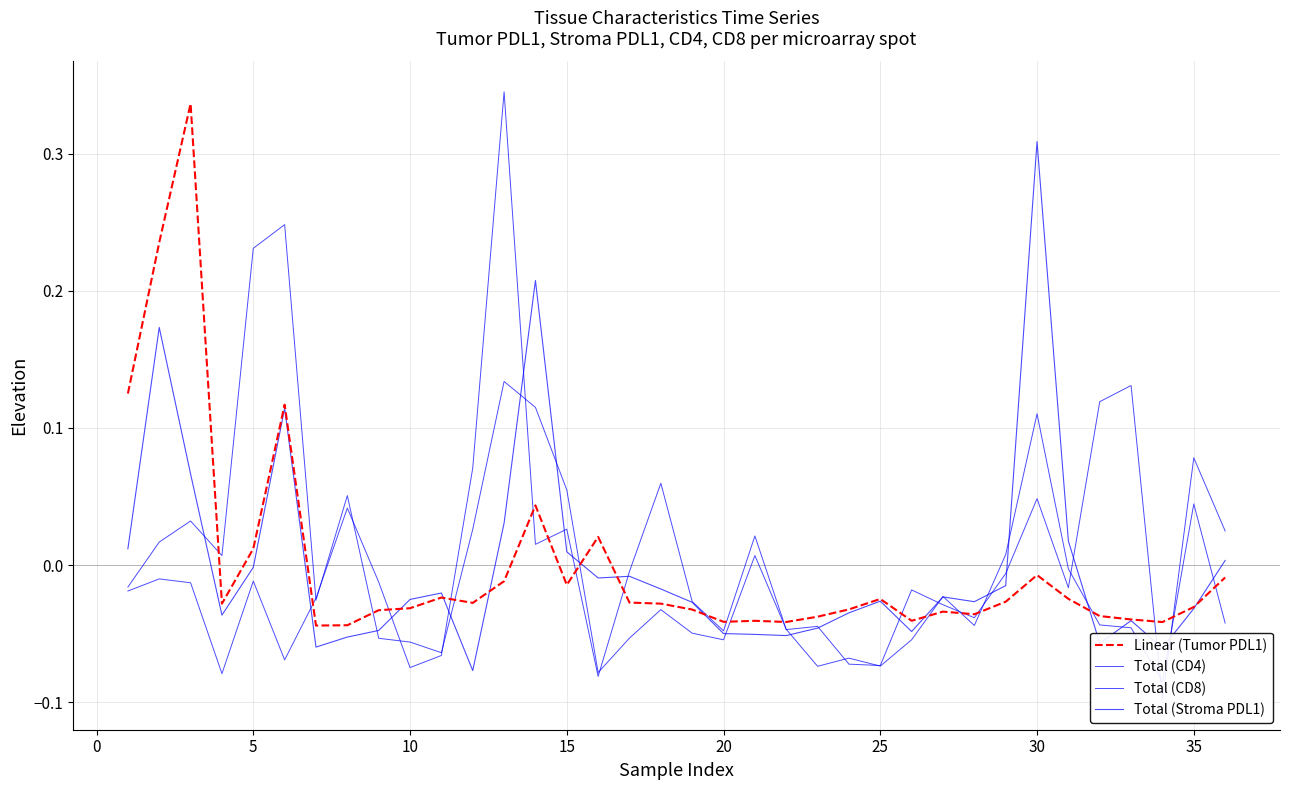

Is it true that Total (CD8) equals -0.0 at 17?

False